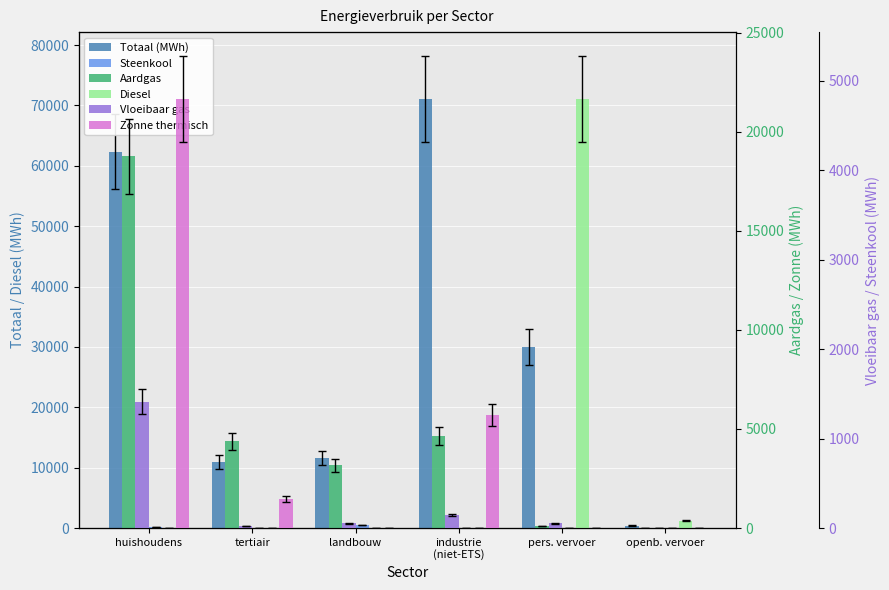

Rank the series at industrie
(niet-ETS) from lowest to highest value.

Diesel, Steenkool, Vloeibaar gas, Zonne thermisch, Aardgas, Totaal (MWh)